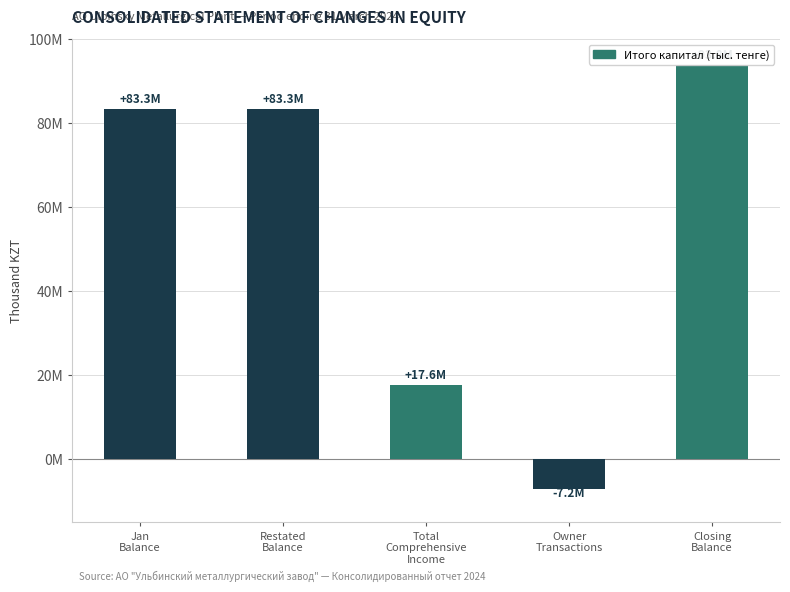

Are the bars horizontal?

No